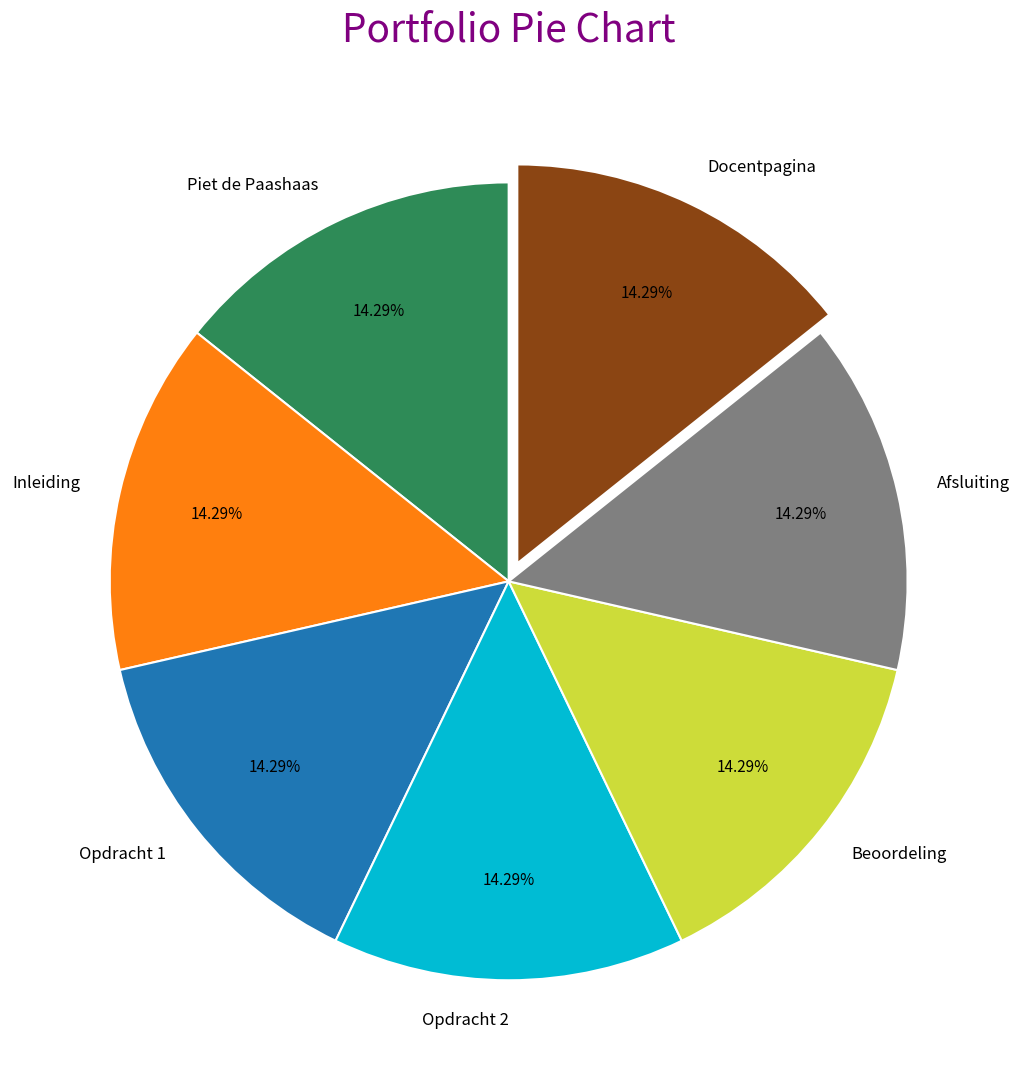

Does Piet de Paashaas account for over 50% of the chart?

No